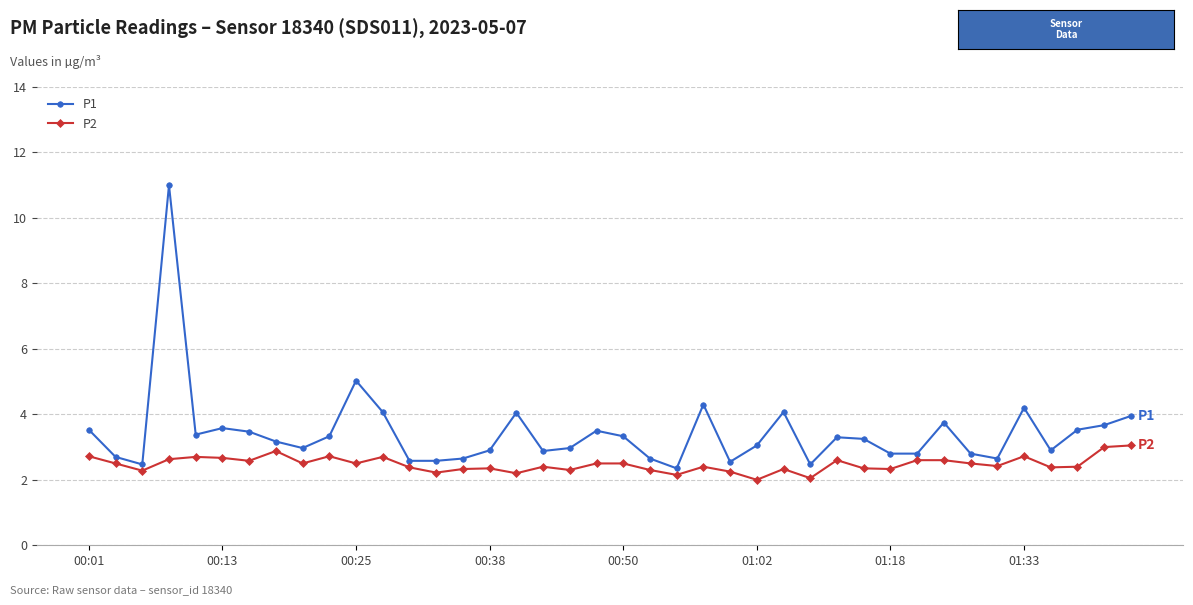

True or false: P2 has more than 0 points higher than both neighbors.

True